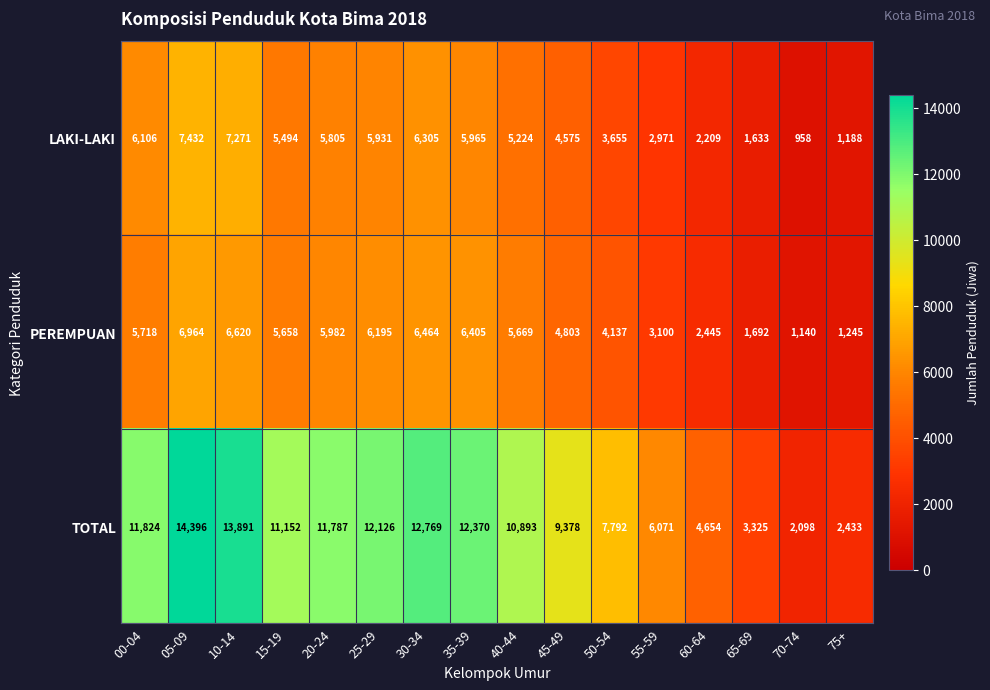

What is the maximum value shown in the chart?

14396